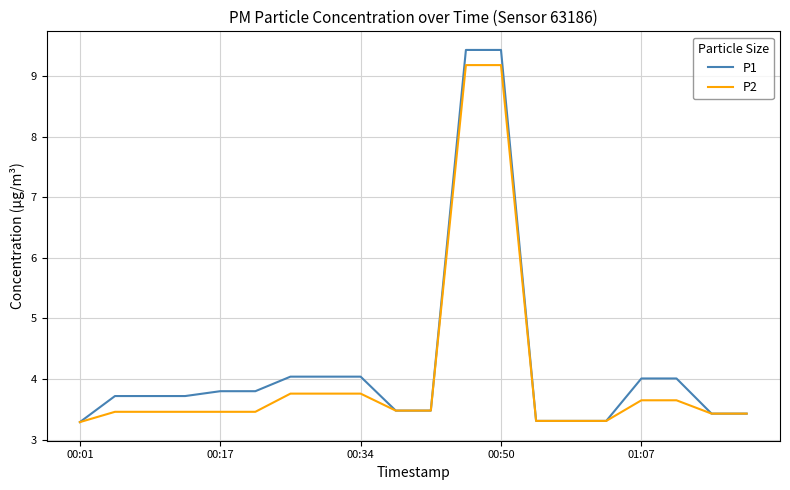

What is the maximum value for P2?

9.2